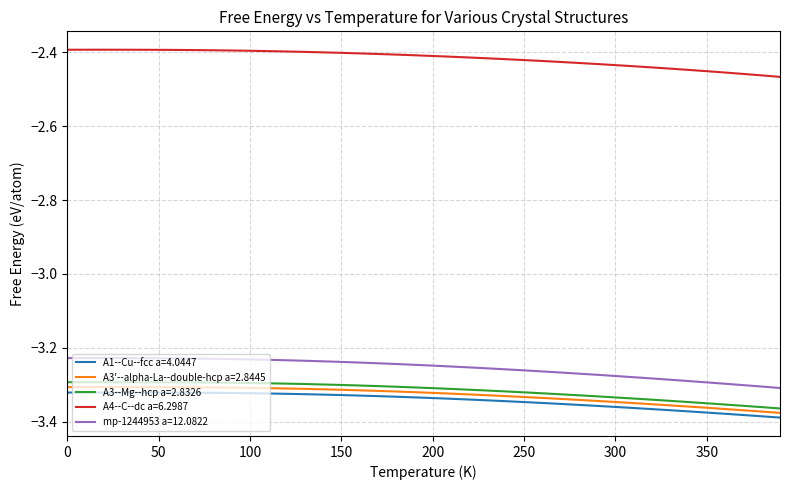

True or false: A4--C--dc a=6.2987 and A3'--alpha-La--double-hcp a=2.8445 cross at least once.

False